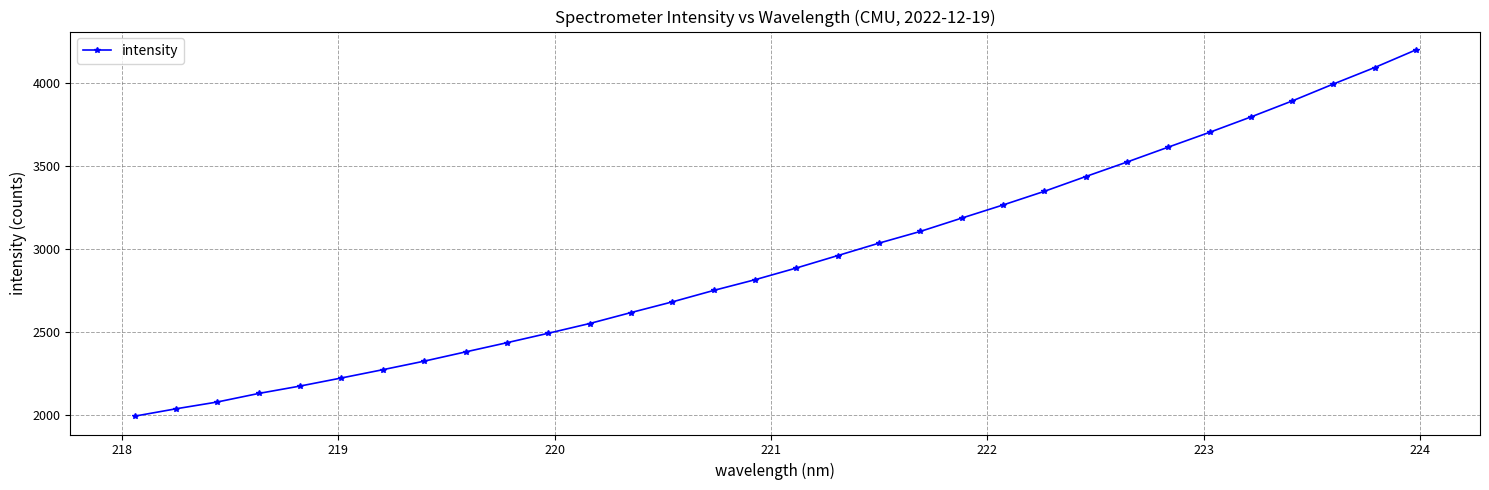

What is the value of the 13th point from the left?

2617.7